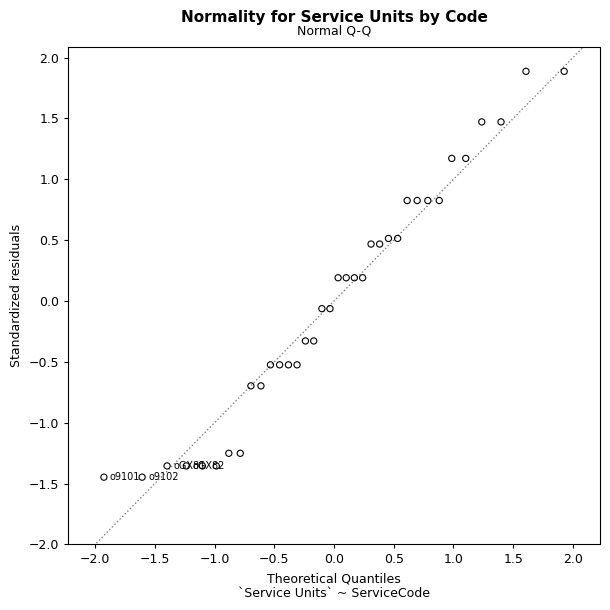

What is the range of Y values (max minus min)?

3.3